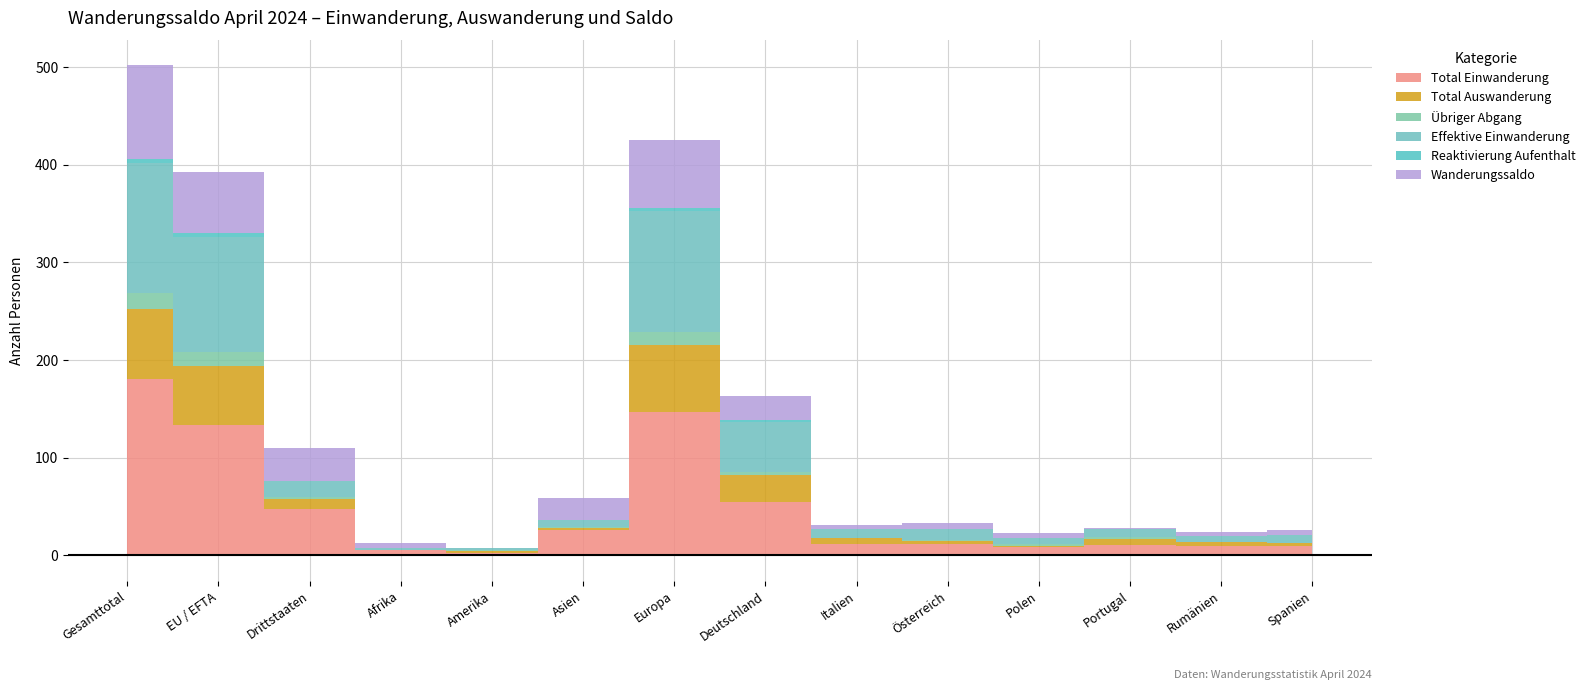

The value of Effektive Einwanderung at Spanien is 8. True or false?

True